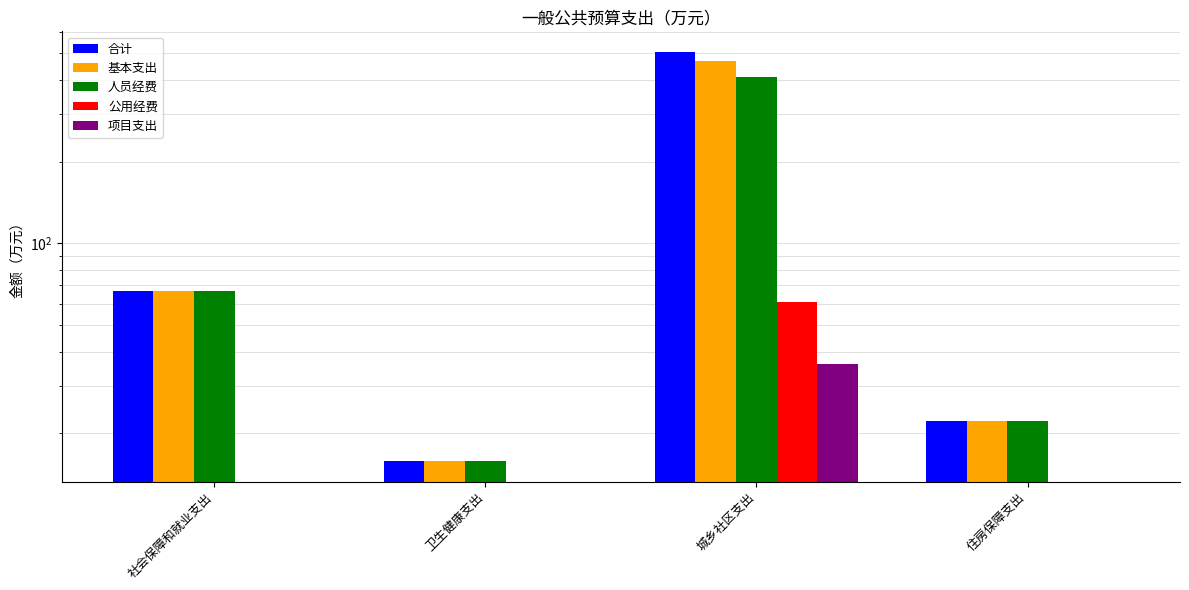

Which series has the widest spread of values?

合计